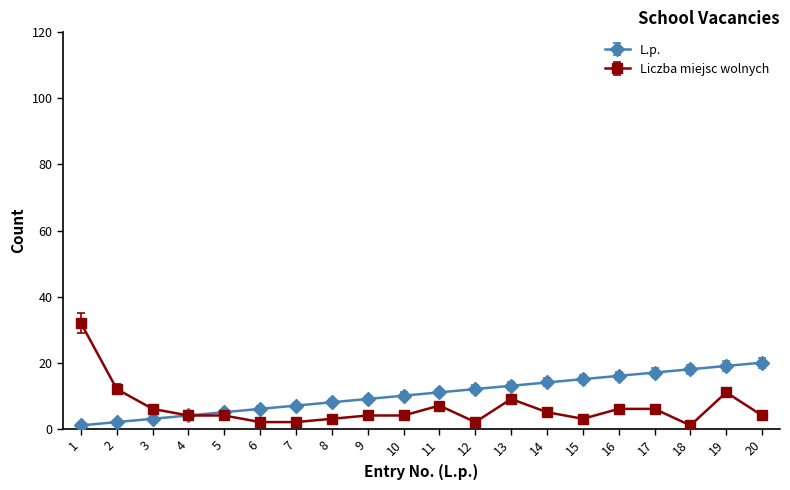

Is the value of L.p. at 19 greater than the value of Liczba miejsc wolnych at 17?

Yes